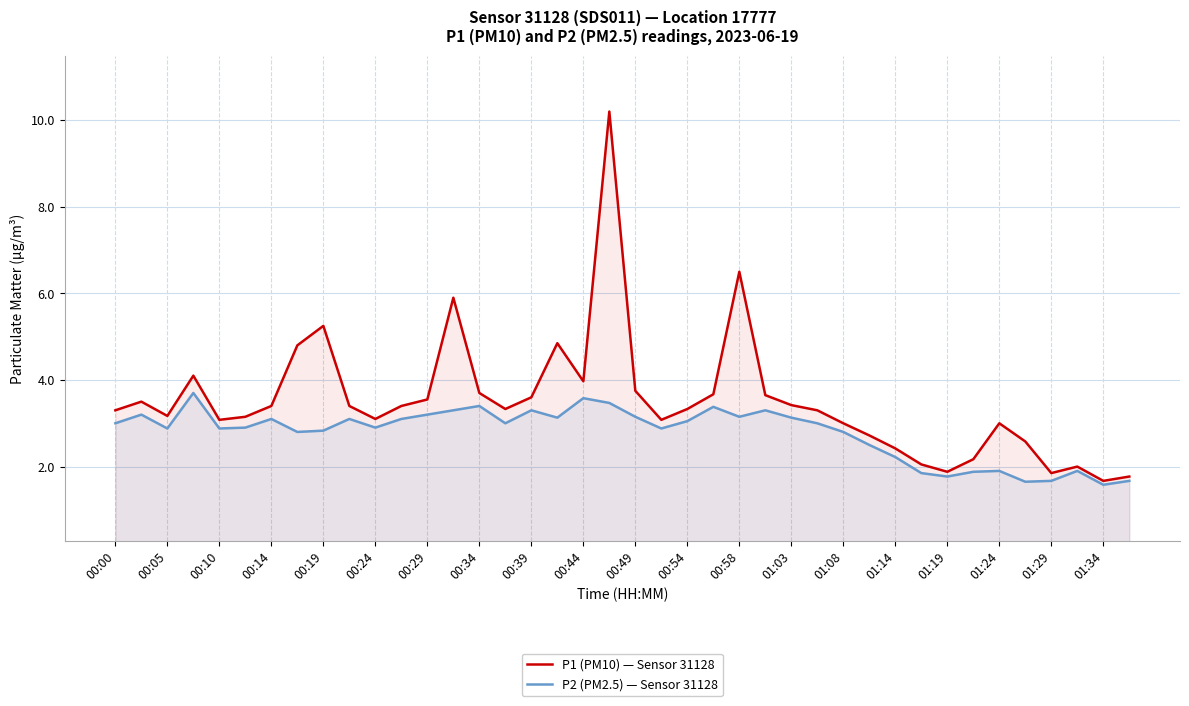

What is the total value across all series at 37?

3.9